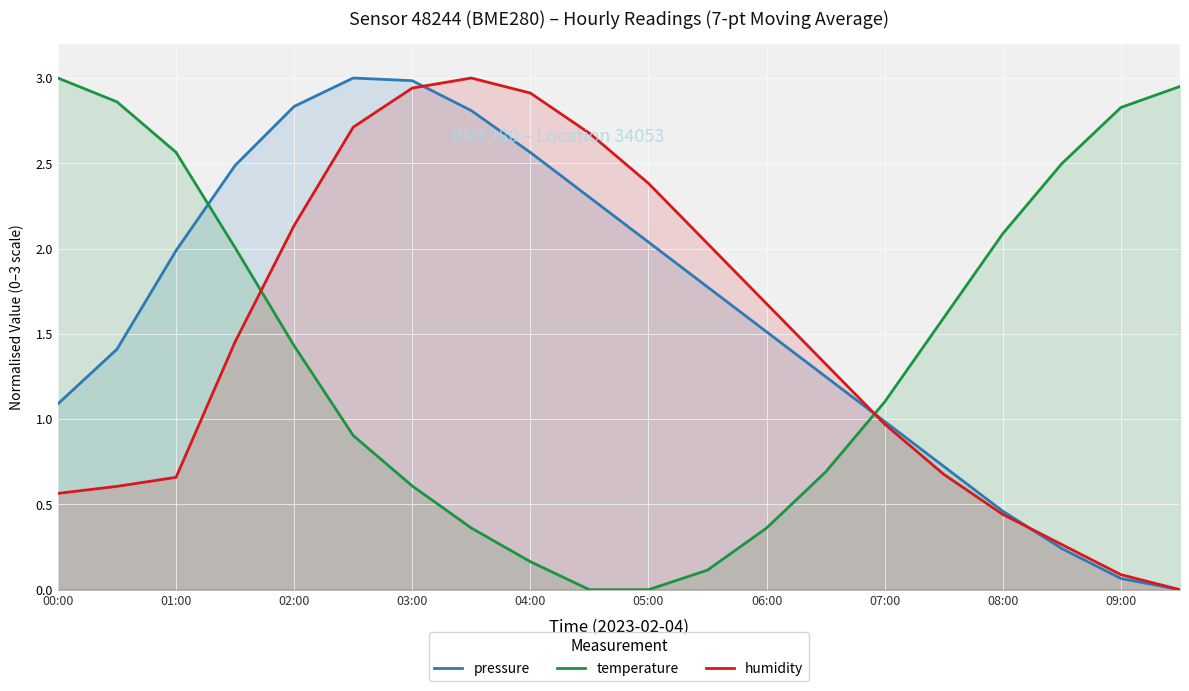

List the series in order of their overall mean, highest first.

pressure, humidity, temperature